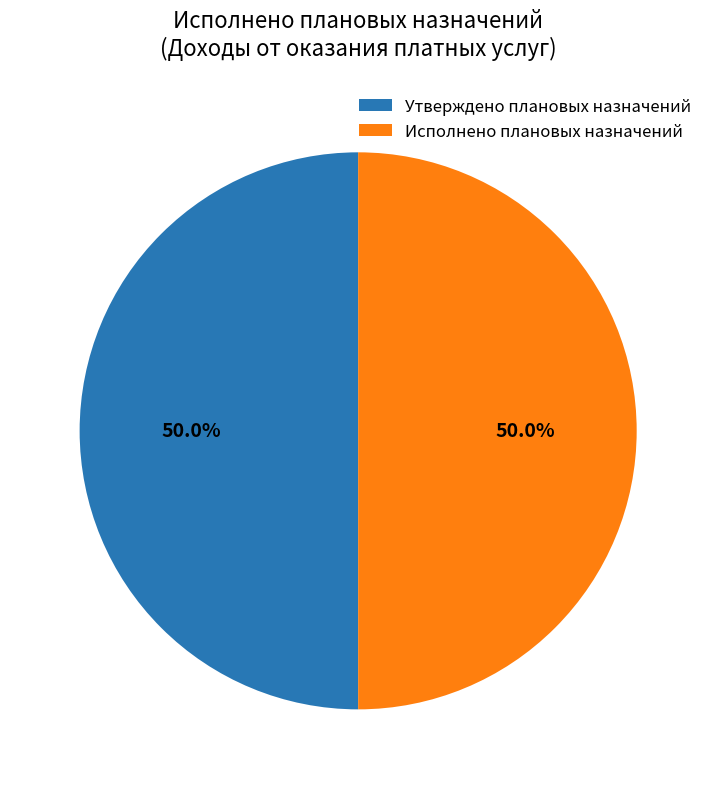

Approximately how many times larger is the value at Утверждено плановых назначений compared to Исполнено плановых назначений?

1.0